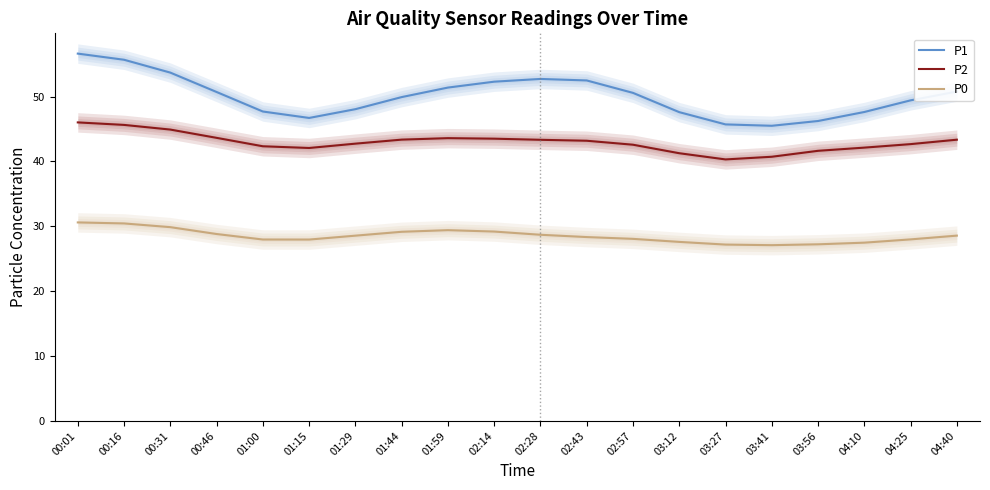

Is it true that P0 equals 11.2 at 01:59?

False